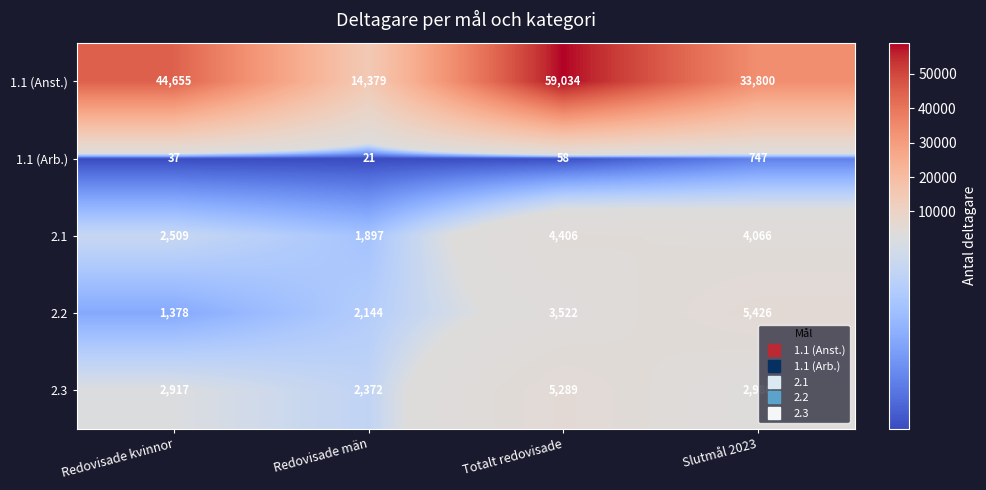

Count the number of data series in this chart.

5